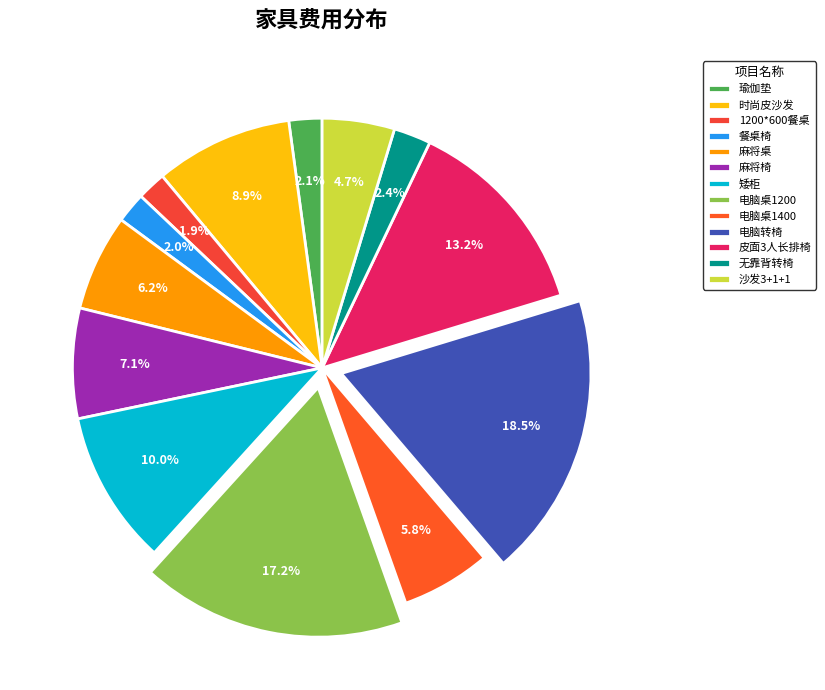

To the nearest percent, what percentage of the pie is 矮柜?

10%